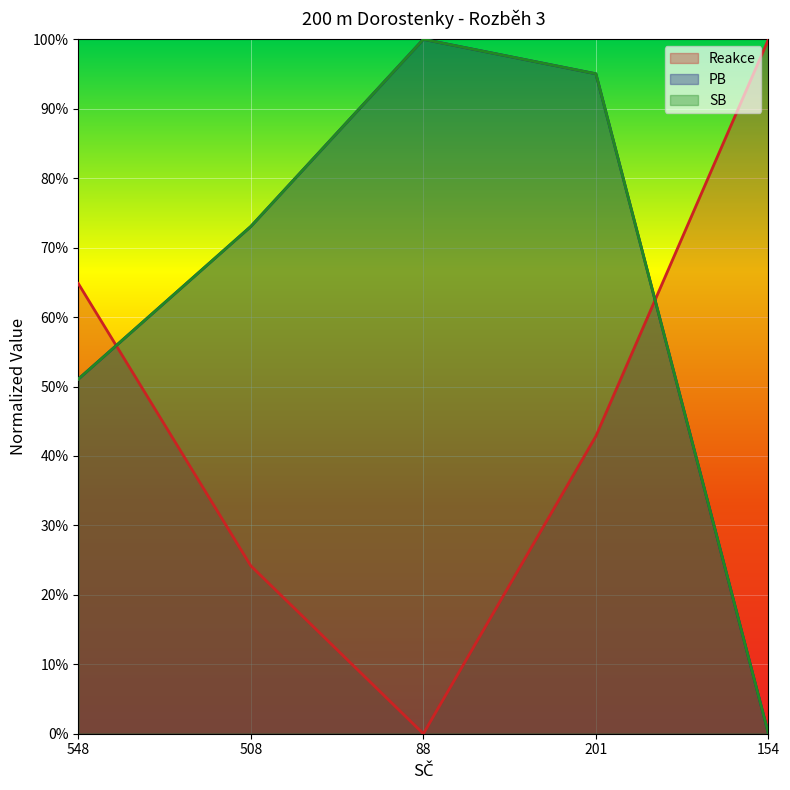

True or false: SB has a value of 1.7 at 201.

False